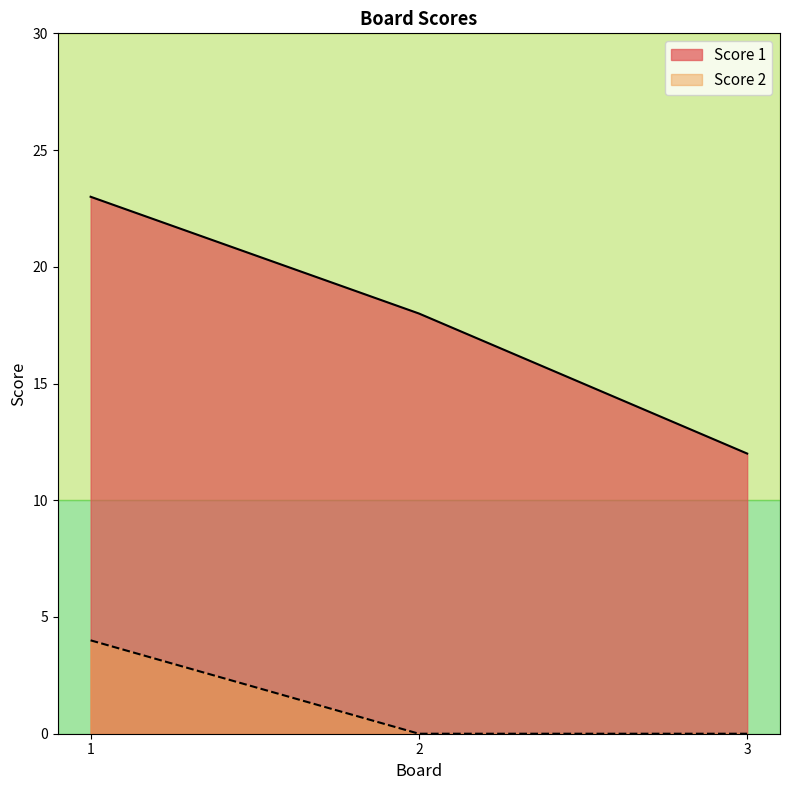

How many data points in Score 2 are above 0?

1